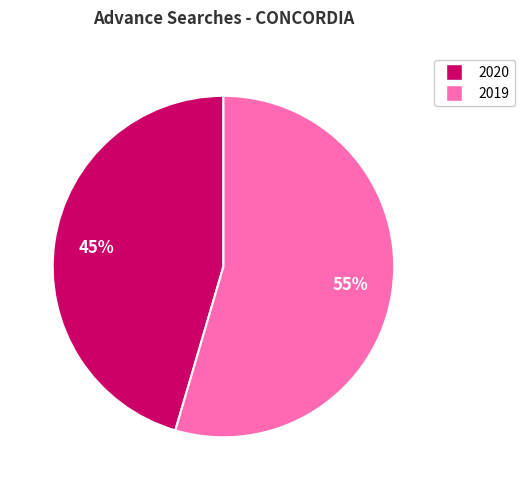

To the nearest percent, what is the average slice percentage?

50%